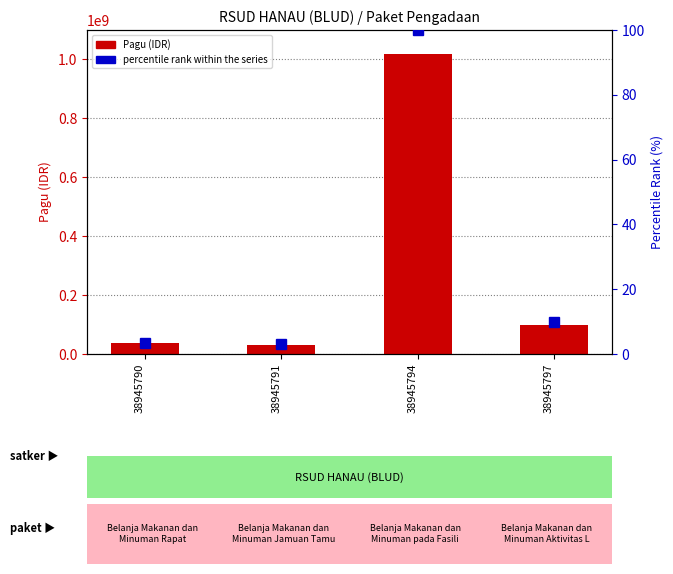

How many distinct data groups are displayed?

2